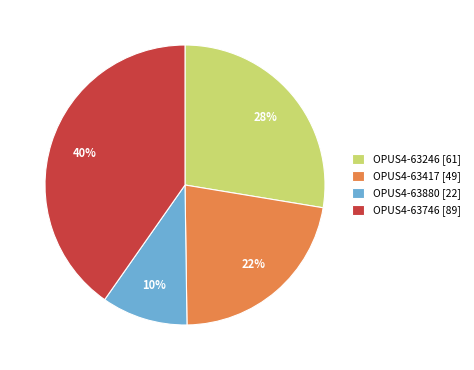

What percentage is the OPUS4-63246 slice, to the nearest percent?

28%